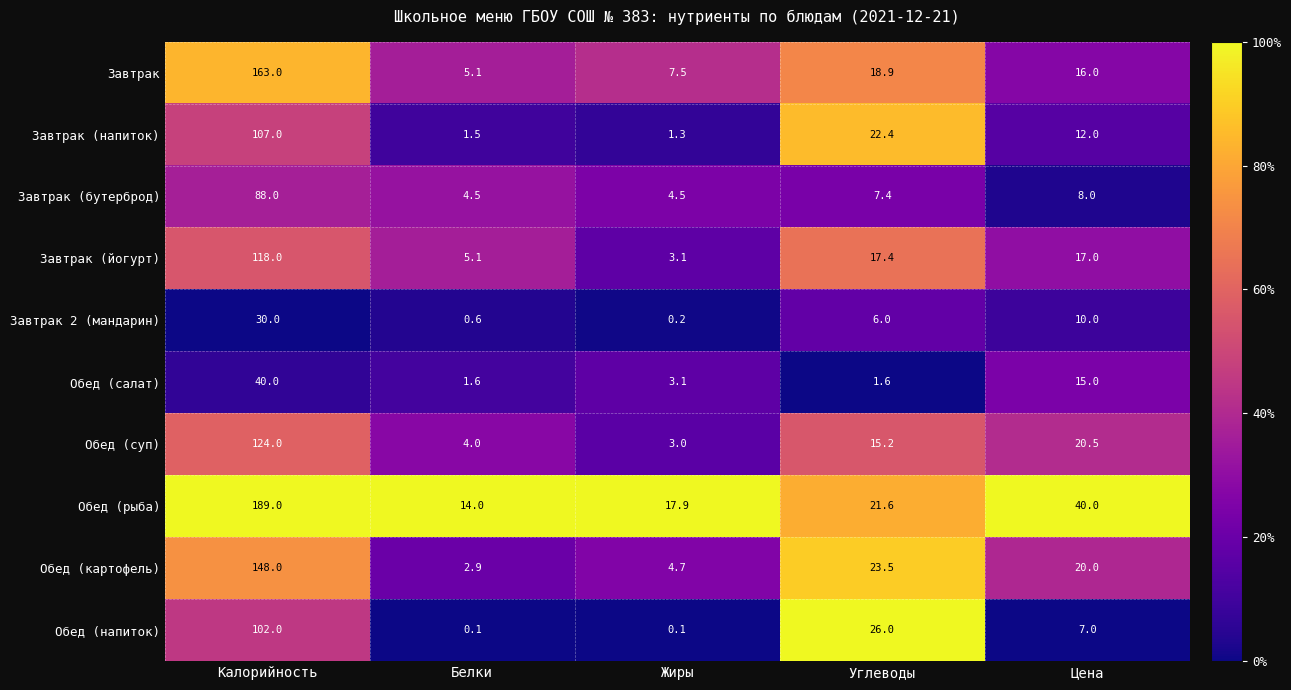

At which label is Обед (салат) closest to 20?

Цена